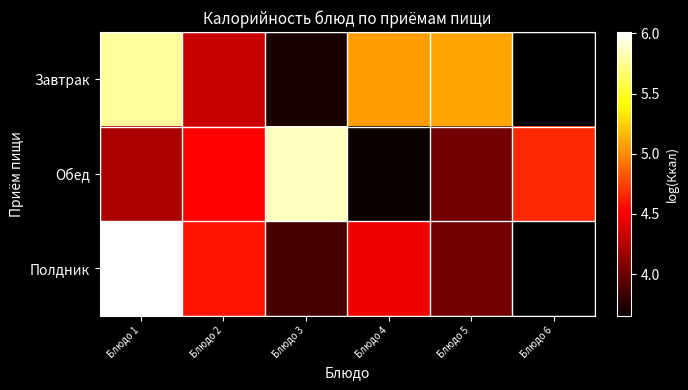

Is it true that Полдник equals 6.0 at Блюдо 1?

True